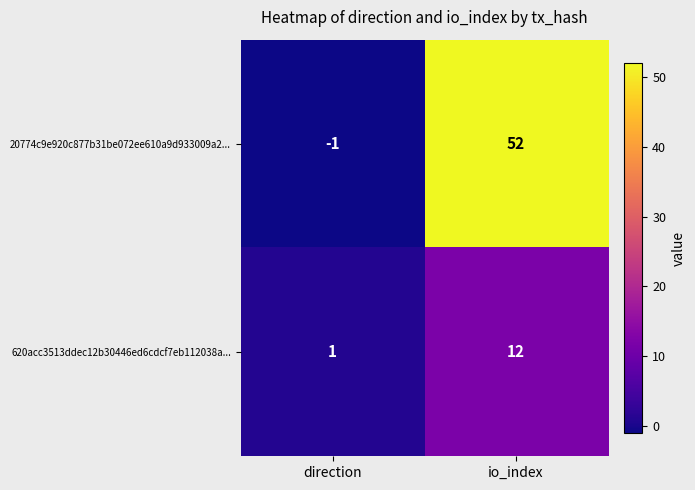

Reading left to right, what are all the values shown in this chart?

20774c9e920c877b31be072ee610a9d933009a2...: direction=-1	io_index=52
620acc3513ddec12b30446ed6cdcf7eb112038a...: direction=1	io_index=12